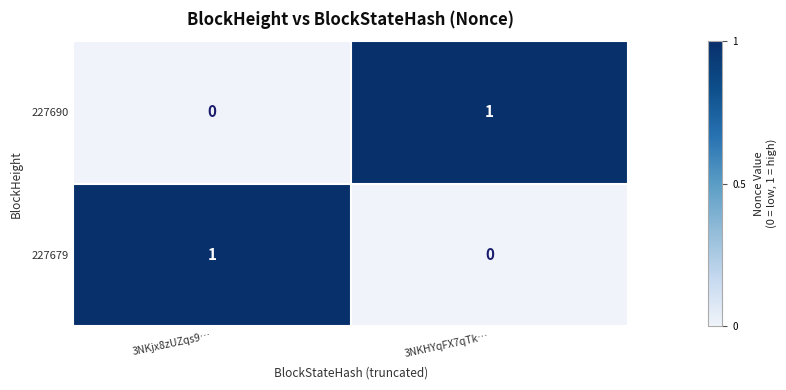

At which label does 227679 reach its peak?

3NKjx8zUZqs9…